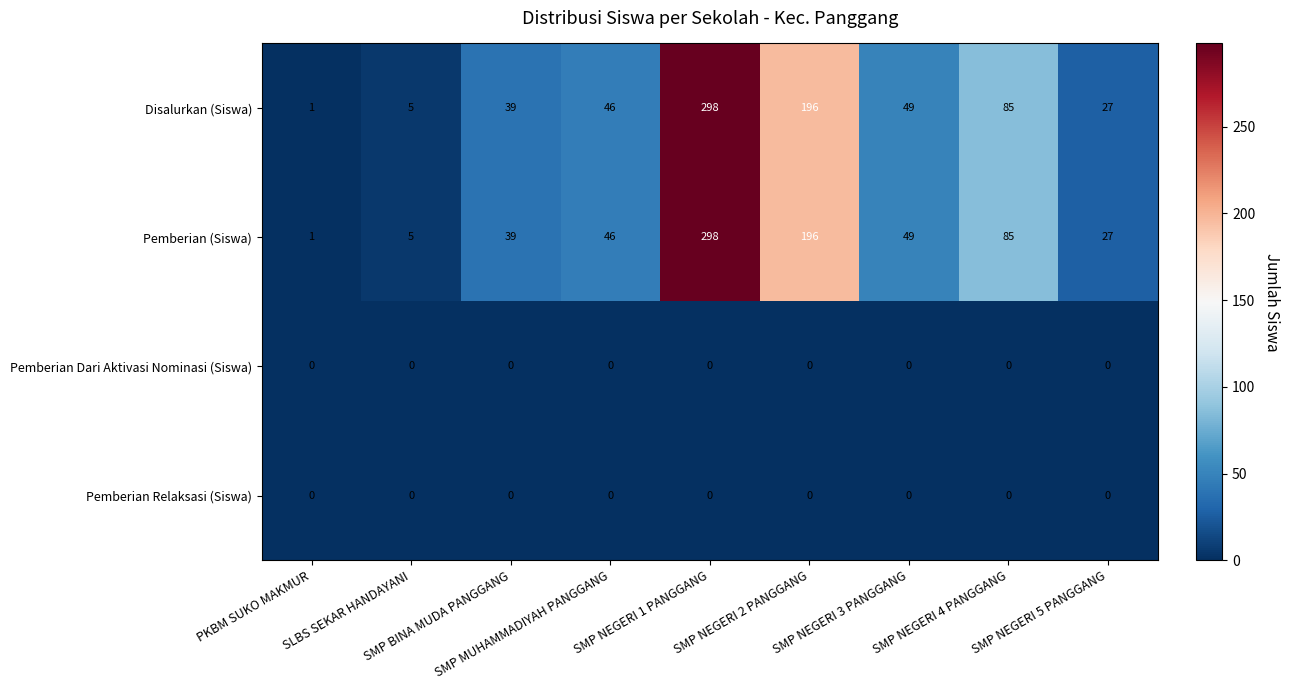

What is the difference between the maximum and minimum values in the Disalurkan (Siswa) series?

297